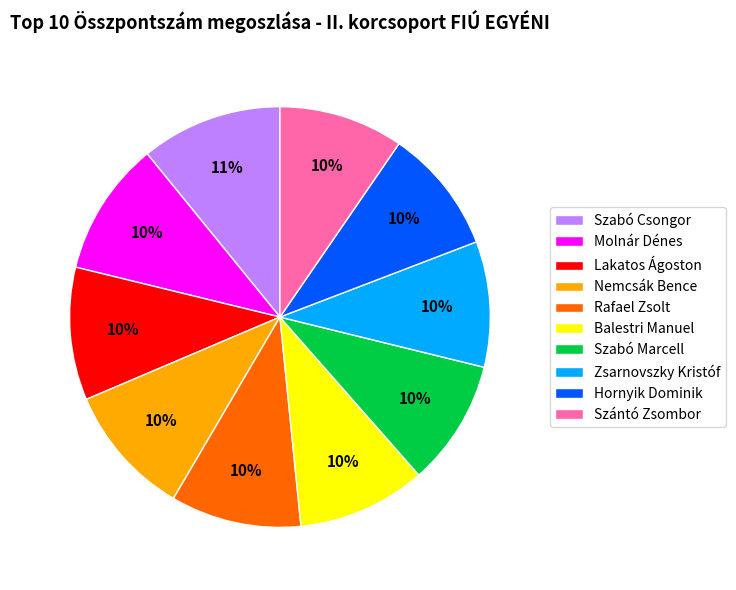

To the nearest percent, what percentage of the pie is Lakatos Ágoston?

10%